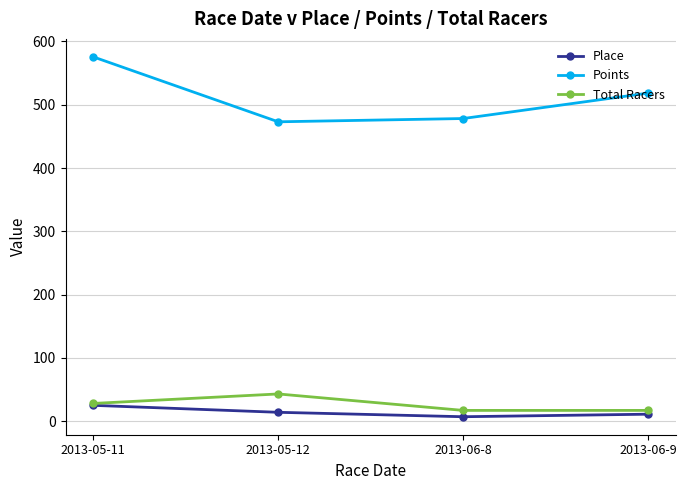

At how many categories does at least one series exceed 386?

4